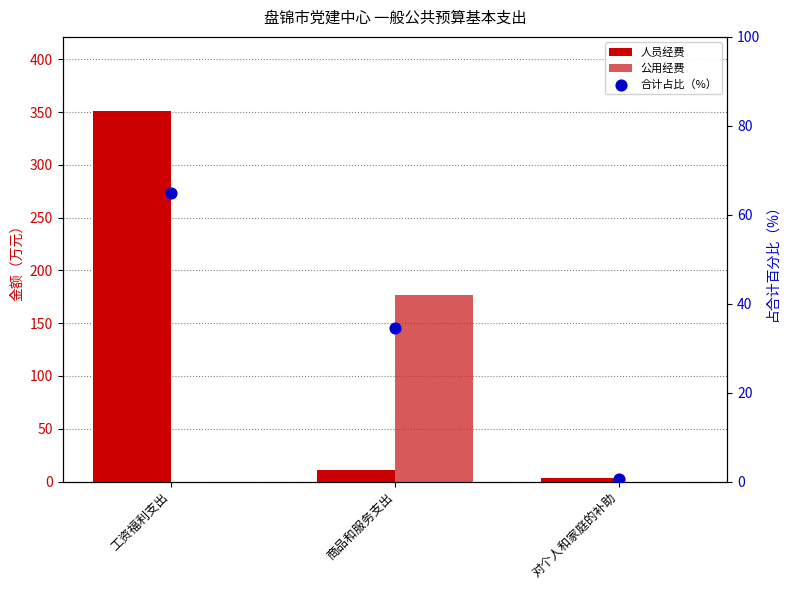

At how many categories does at least one series exceed 73?

2